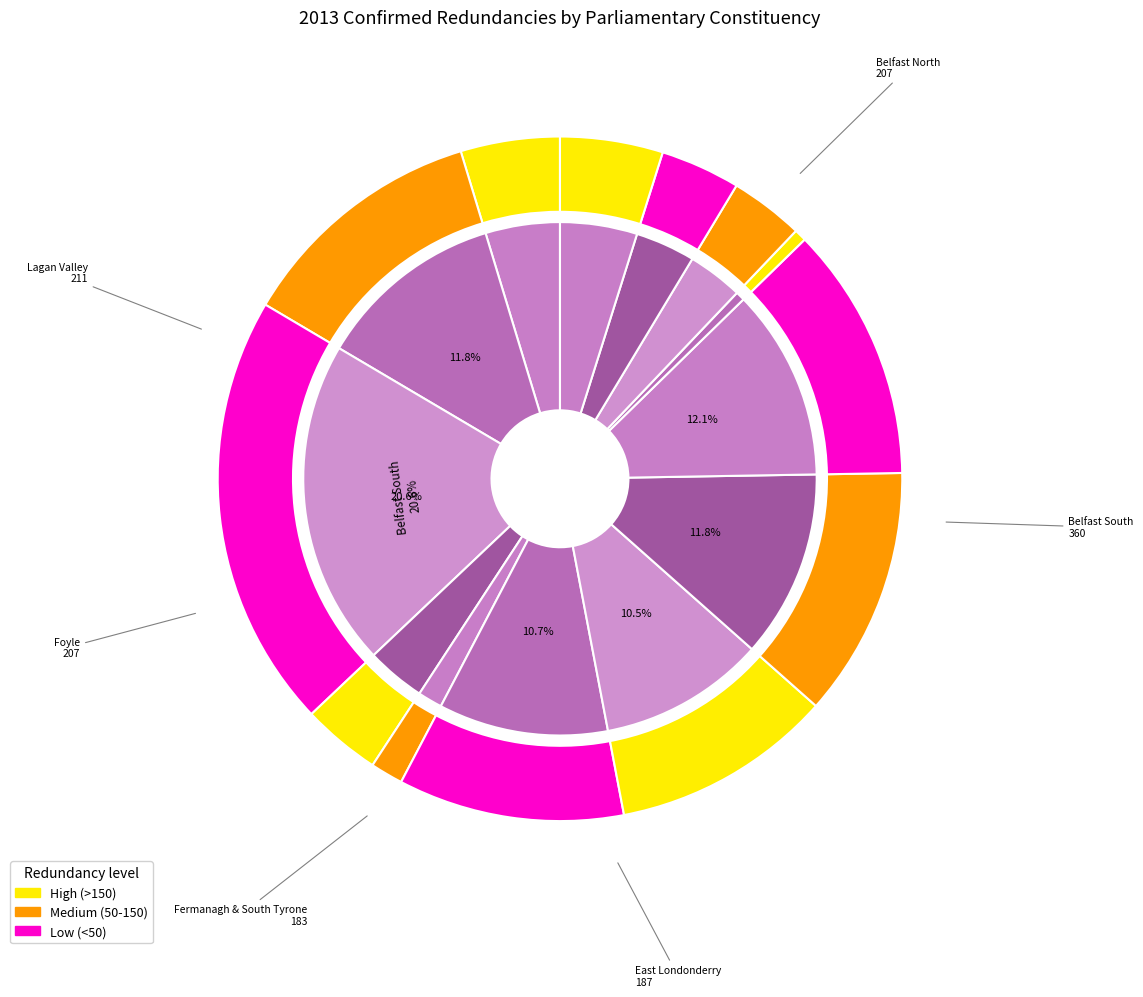

Approximately how many times larger is the value at Belfast West compared to Newry & Armagh?

1.1